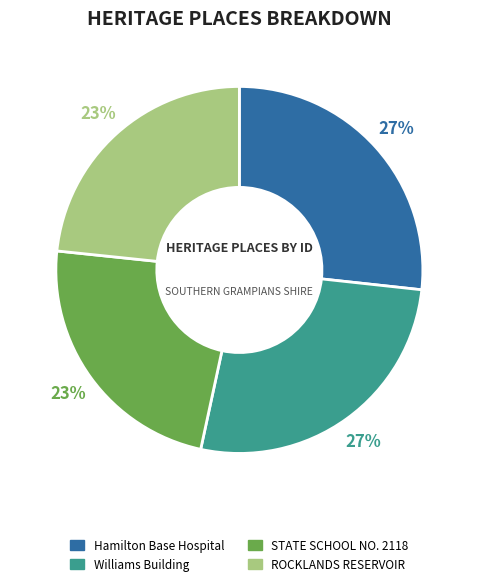

Is the sum of ROCKLANDS RESERVOIR and STATE SCHOOL NO. 2118 greater than half?

No